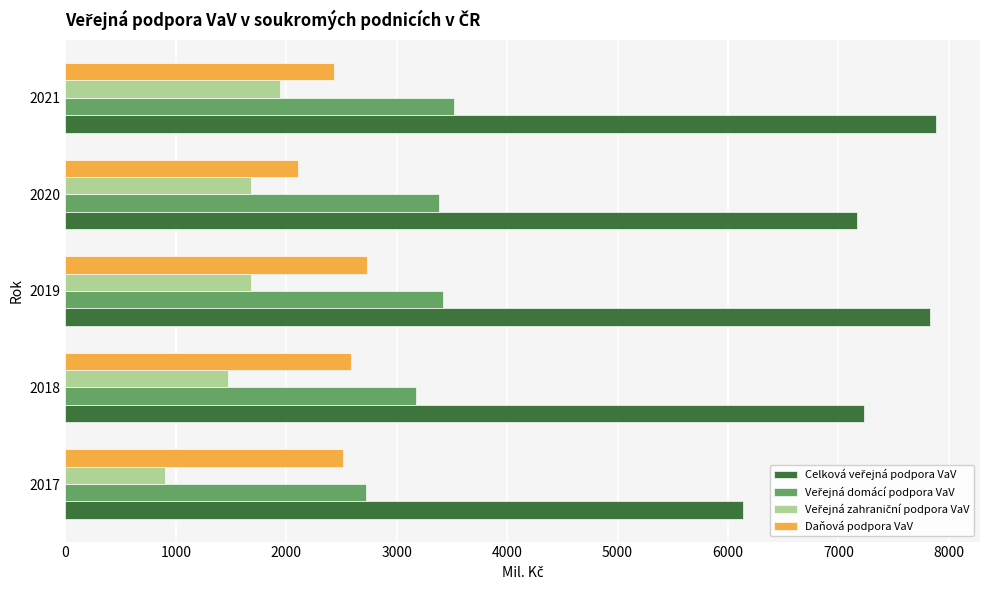

True or false: Daňová podpora VaV has a value of 2515.8 at 2017.

True